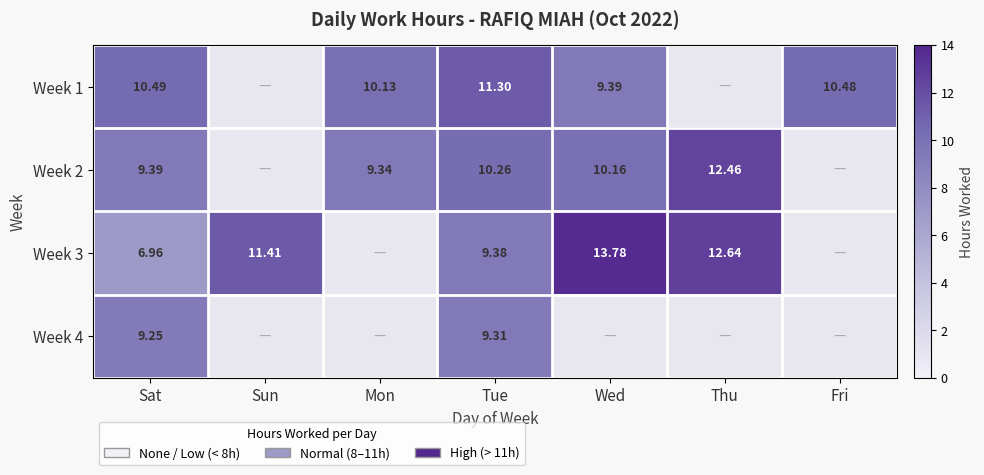

At how many categories does at least one series exceed 13?

1